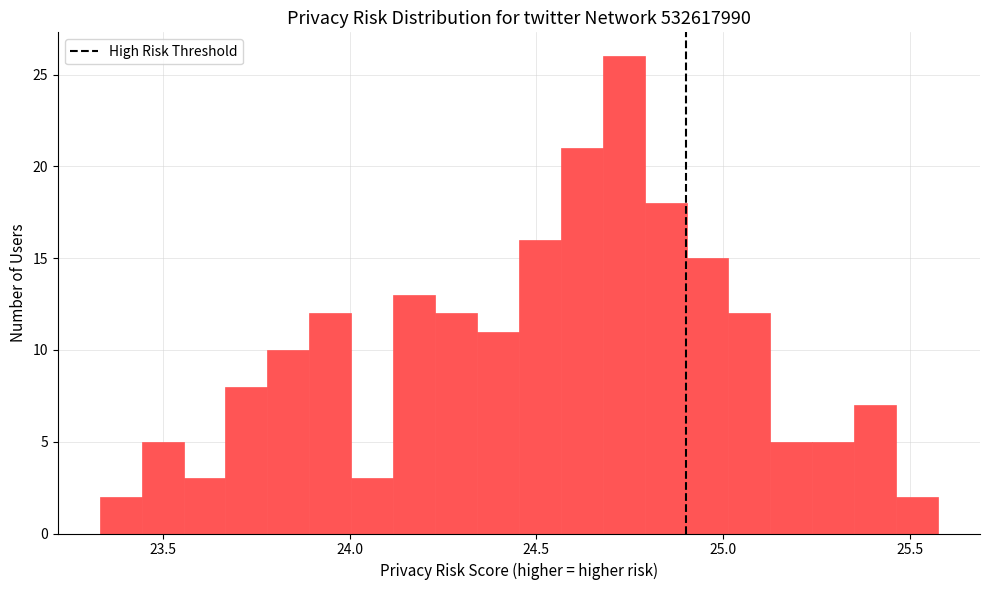

Read against the x-axis, roughly where is the centre of the tallest bar?

24.75